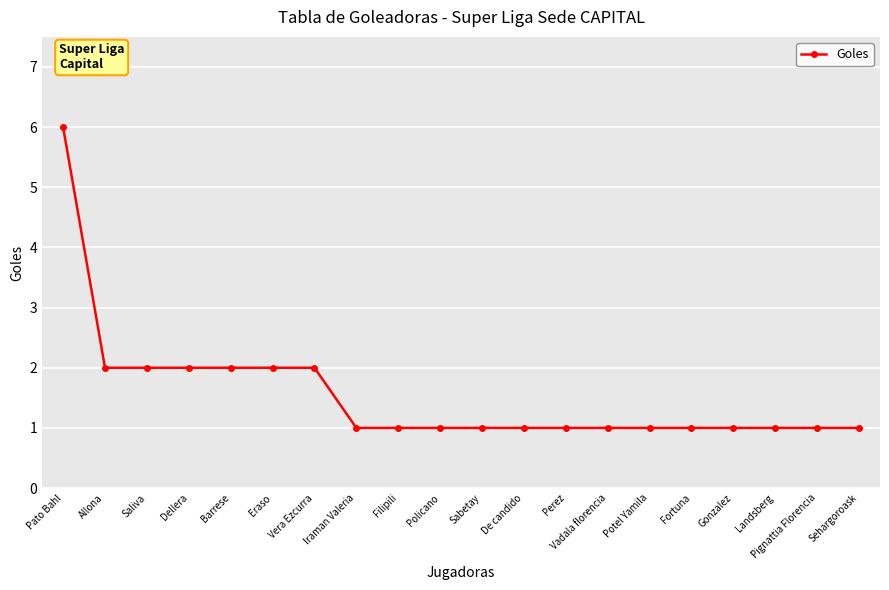

Reading right to left, extract all data points from this chart.

1	1	1	1	1	1	1	1	1	1	1	1	1	2	2	2	2	2	2	6